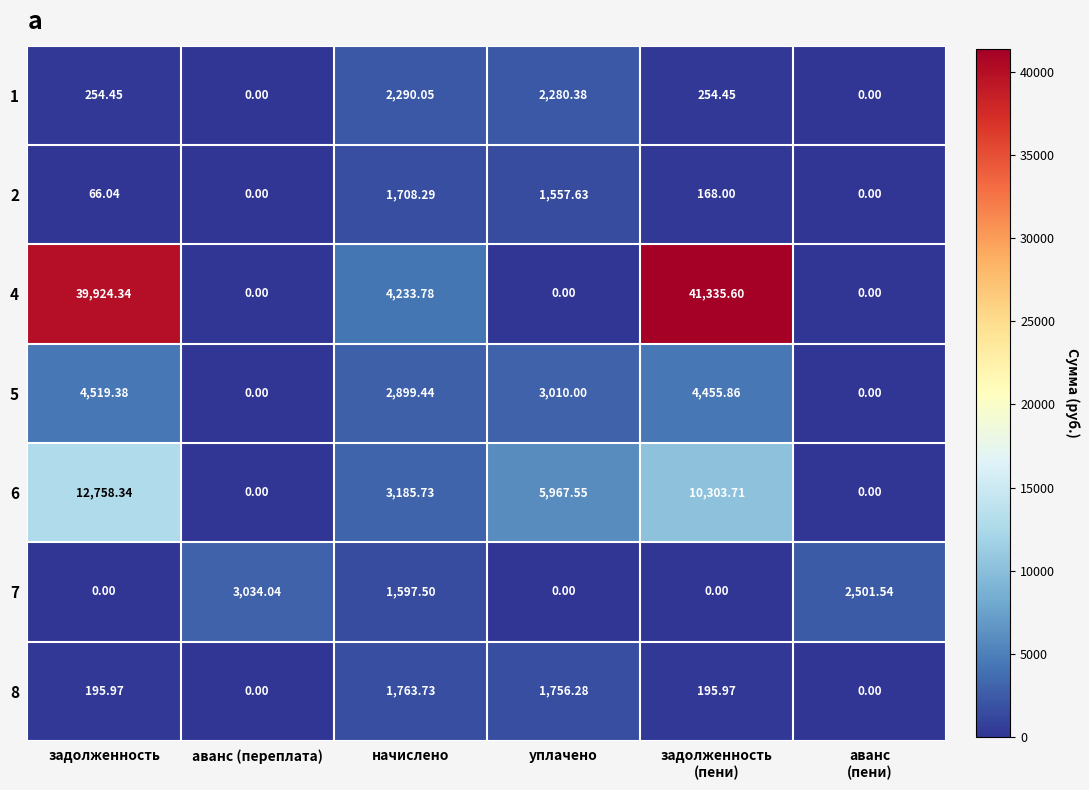

Where does the 2 series first go above 168?

начислено